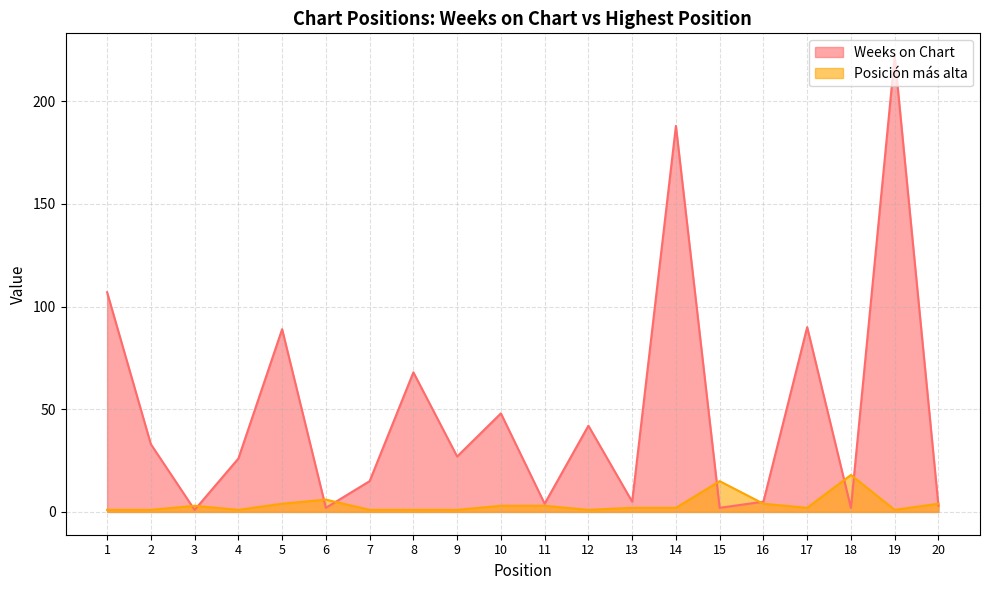

What is the maximum value for Posición más alta?

18